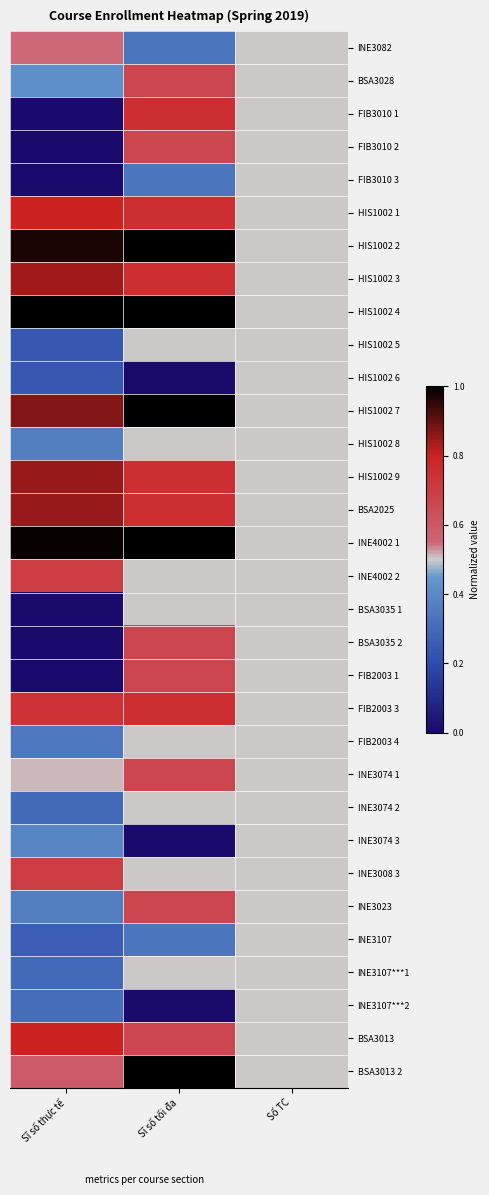

Which has a higher value, Sĩ số thực tế or Sĩ số tối đa?

Sĩ số thực tế